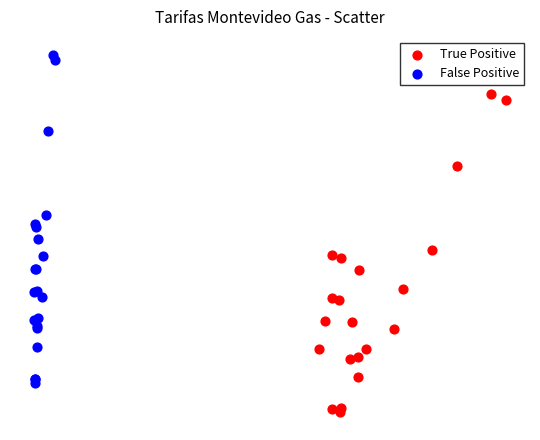

What are all the series names shown in the legend?

True Positive, False Positive